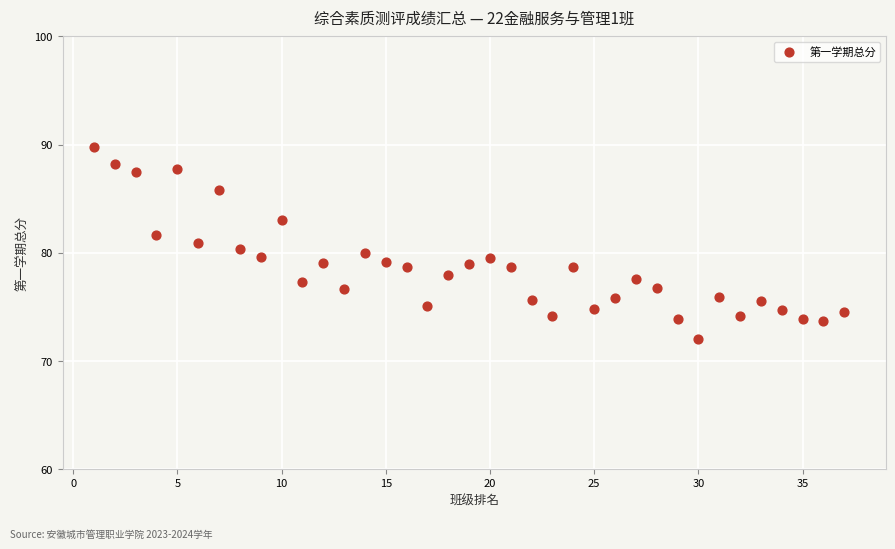

What is the range of Y values (max minus min)?

17.7